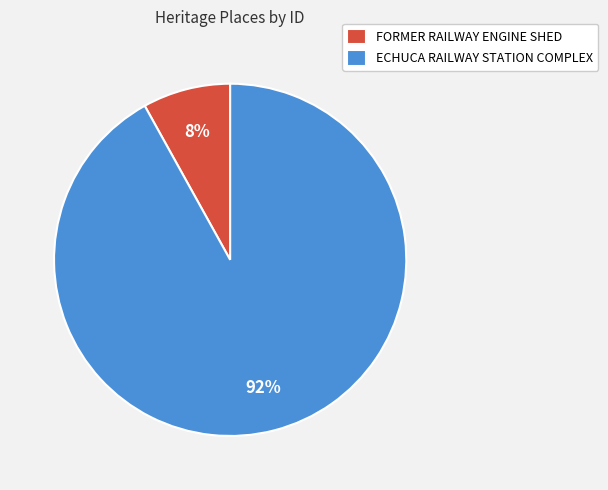

Count the number of slices in the pie.

2